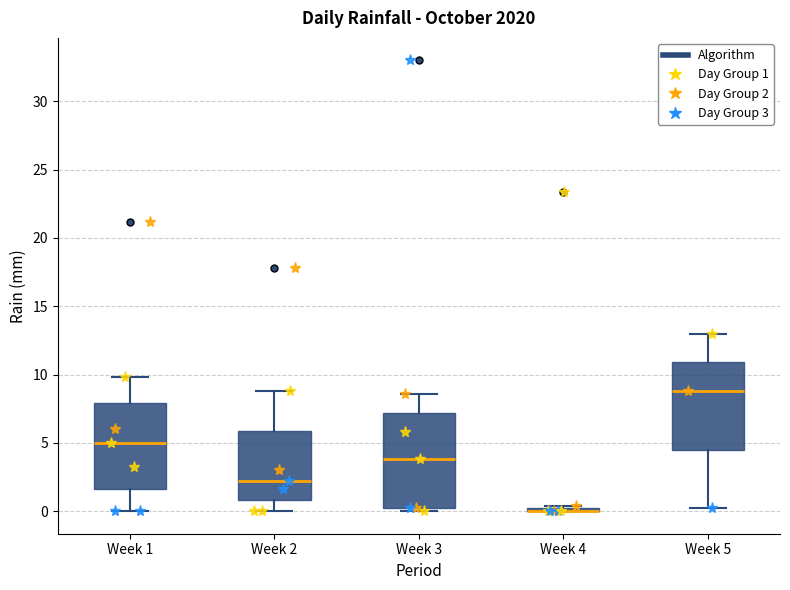

Where is the lower edge of the box for Week 5 on the y-axis? The values are not printed on the chart, so give them approximately, as read against the axis.

4.5